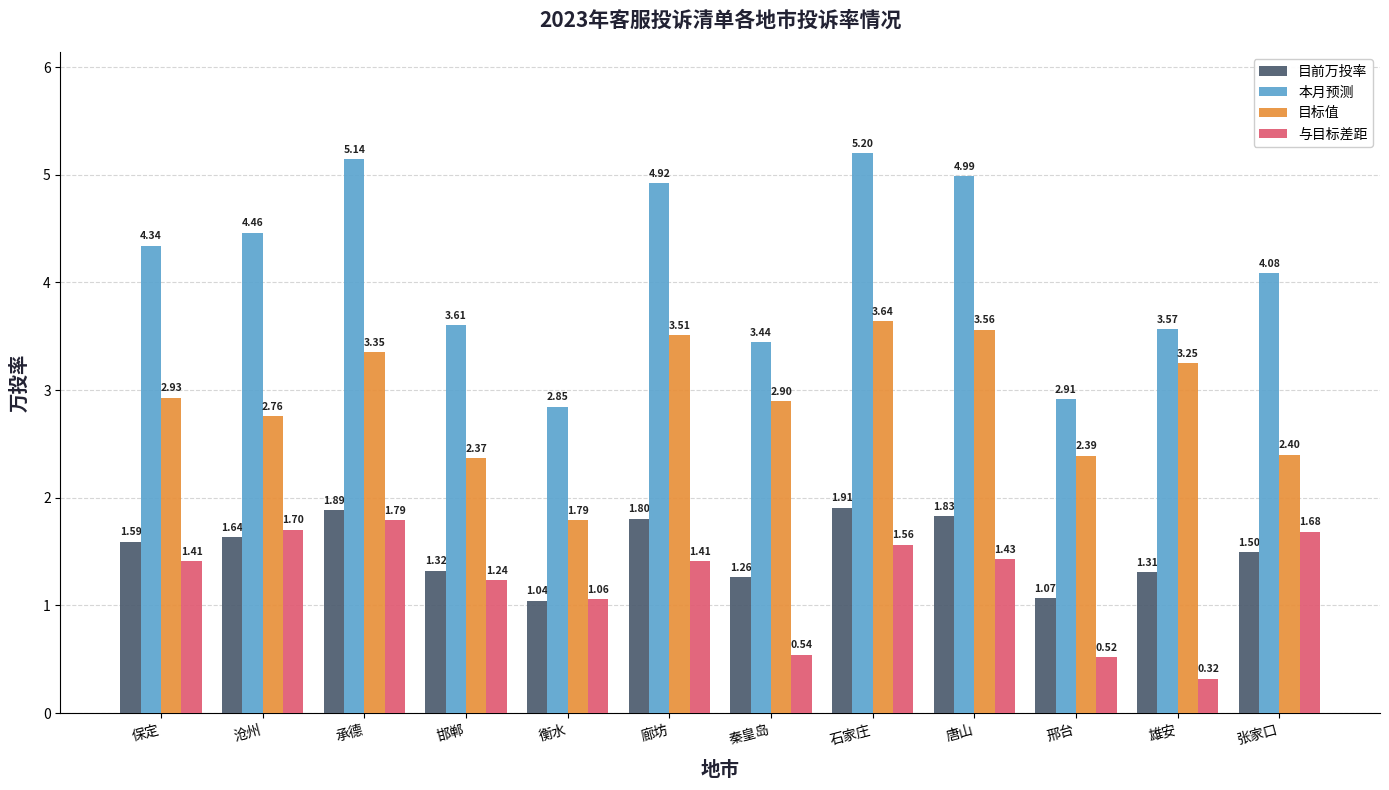

How many categories are shown in the chart?

12